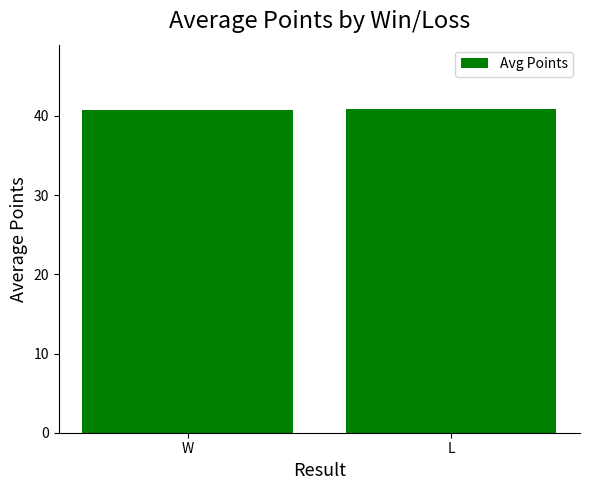

What is the label of the 1st bar from the right?

L